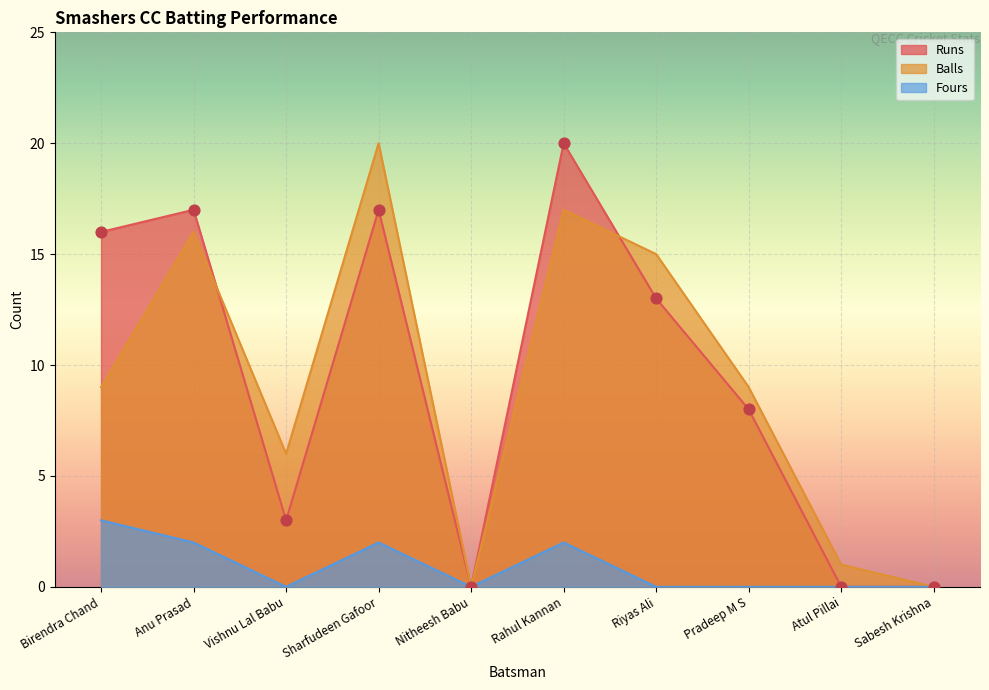

Is the value of Balls at Atul Pillai greater than the value of Runs at Birendra Chand?

No